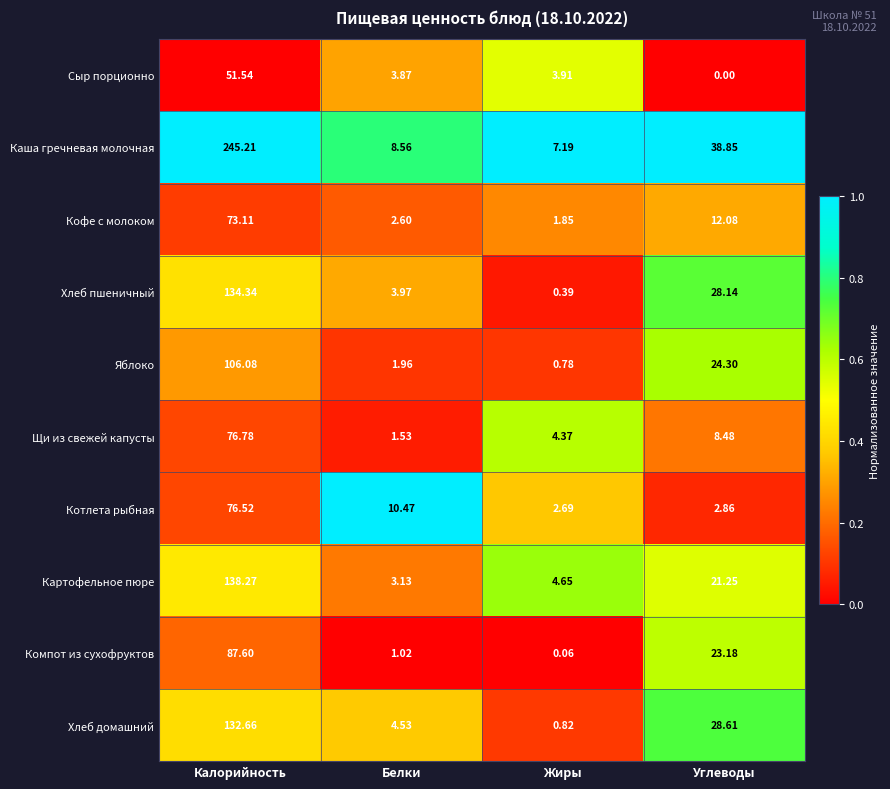

Which series changed the most between Калорийность and Белки?

Каша гречневая молочная